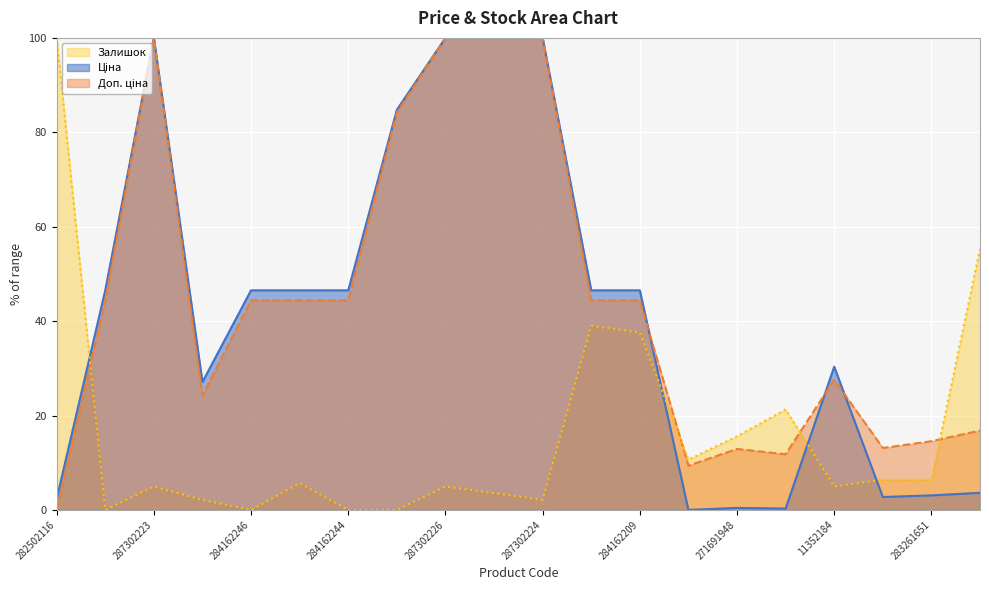

Reading left to right, extract all data points from this chart.

Ціна: 282502116=2.3	284162248=46.5	287302223=100.0	10832185=27.1	284162246=46.5	284162245=46.5	284162244=46.5	287292222=84.8	287302226=100.0	287302225=100.0	287302224=100.0	284162210=46.5	284162209=46.5	283532151=0.0	271691948=0.4	271681948=0.3	11352184=30.3	283291856=2.7	283261651=3.1	283231856=3.6
Доп. ціна: 282502116=0.0	284162248=44.4	287302223=100.0	10832185=24.2	284162246=44.4	284162245=44.4	284162244=44.4	287292222=84.2	287302226=100.0	287302225=100.0	287302224=100.0	284162210=44.4	284162209=44.4	283532151=9.4	271691948=12.9	271681948=11.8	11352184=27.6	283291856=13.1	283261651=14.6	283231856=16.8
Залишок: 282502116=100.0	284162248=0.0	287302223=5.0	10832185=2.1	284162246=0.0	284162245=5.7	284162244=0.0	287292222=0.0	287302226=5.0	287302225=3.5	287302224=2.1	284162210=39.0	284162209=37.6	283532151=10.6	271691948=15.6	271681948=21.3	11352184=5.0	283291856=6.4	283261651=6.4	283231856=55.3